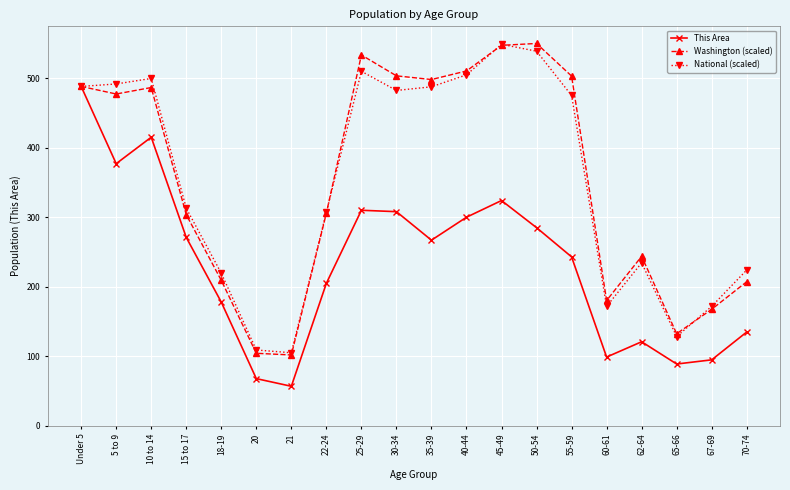

Which series has the largest range (max minus min)?

Washington (scaled)